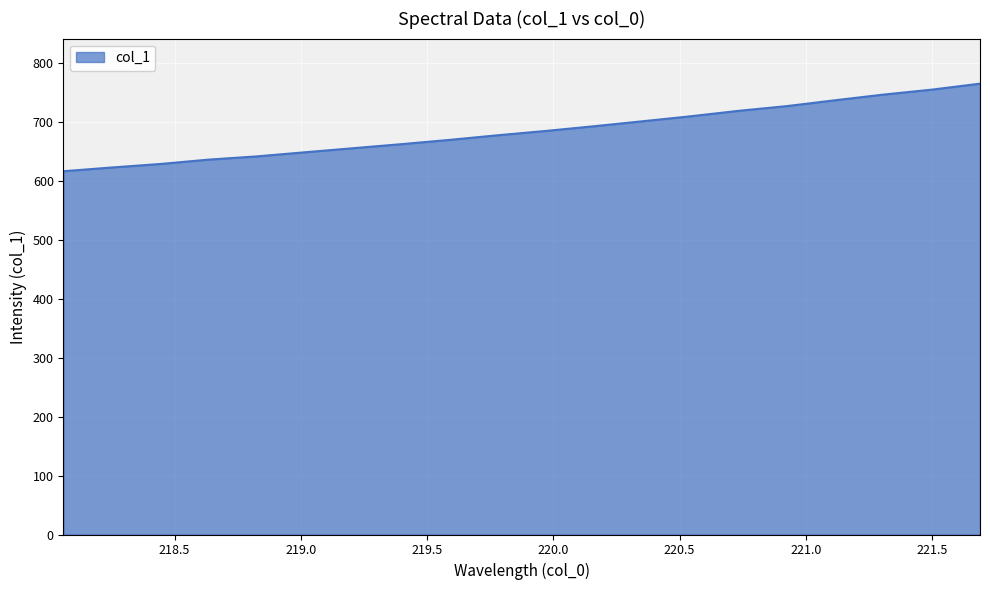

Does the chart display data point markers on the line(s)?

No